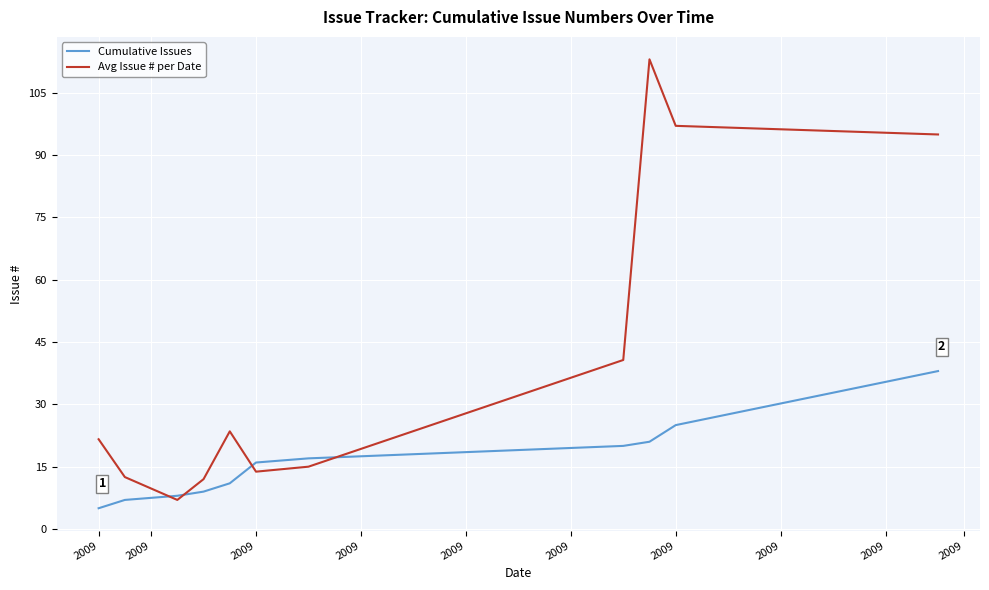

Which series has the largest total across all categories?

Avg Issue # per Date